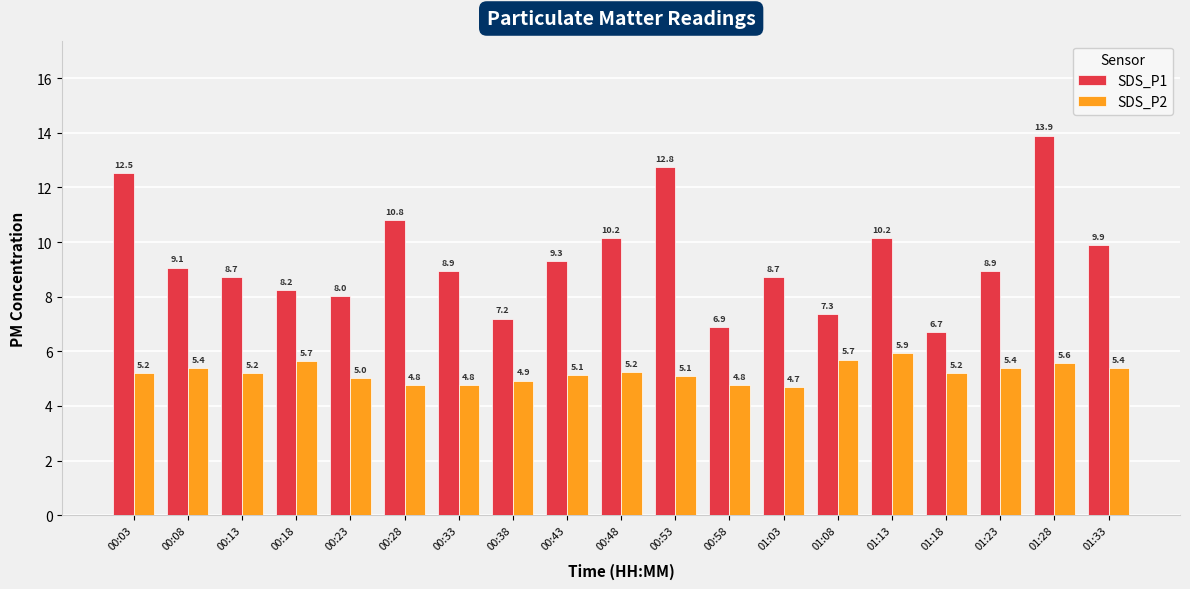

At 00:18, list the series in order from smallest to largest.

SDS_P2, SDS_P1